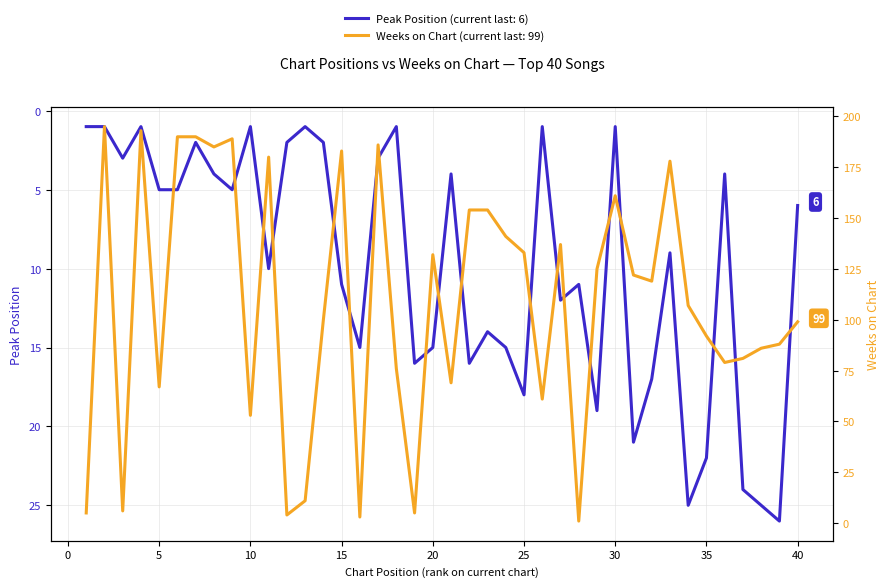

Rank the series by their maximum value, from highest to lowest.

Weeks on Chart, Peak Position